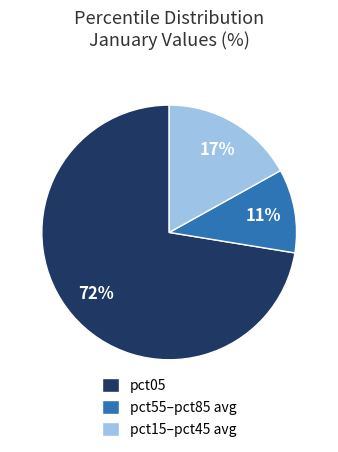

Is it true that pct05 is 66% of the pie?

False